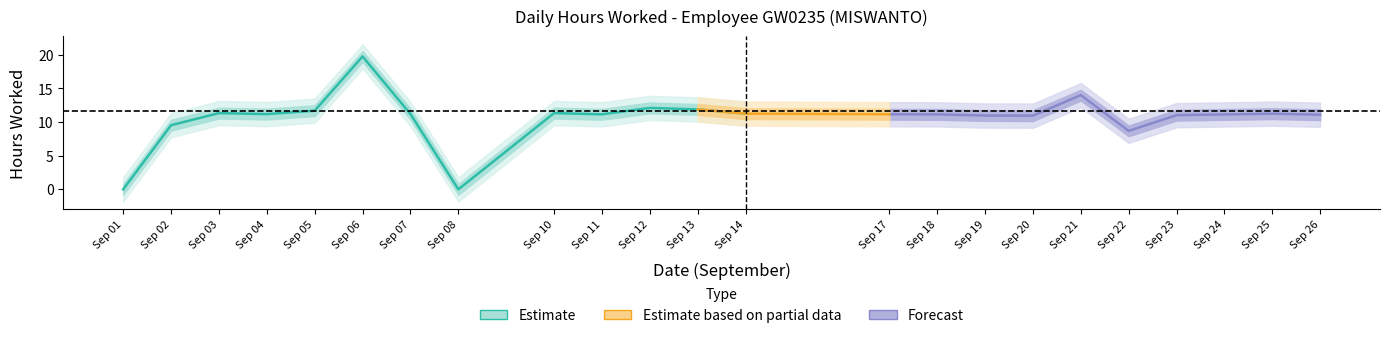

What is the average value?

10.6